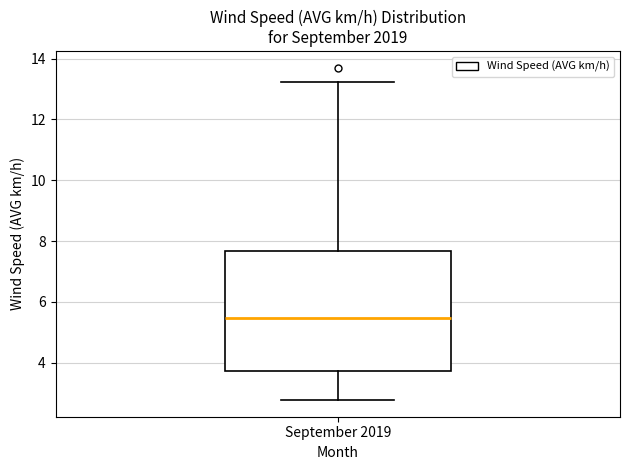

Transcribe this box plot: give where the median line is, the range the box spans, and where the two whiskers end, as read against the y-axis. The values are not printed on the chart, so give them approximately, as read against the axis.

median 5.4, box 3.8 to 7.6, whiskers 2.8 to 13.2